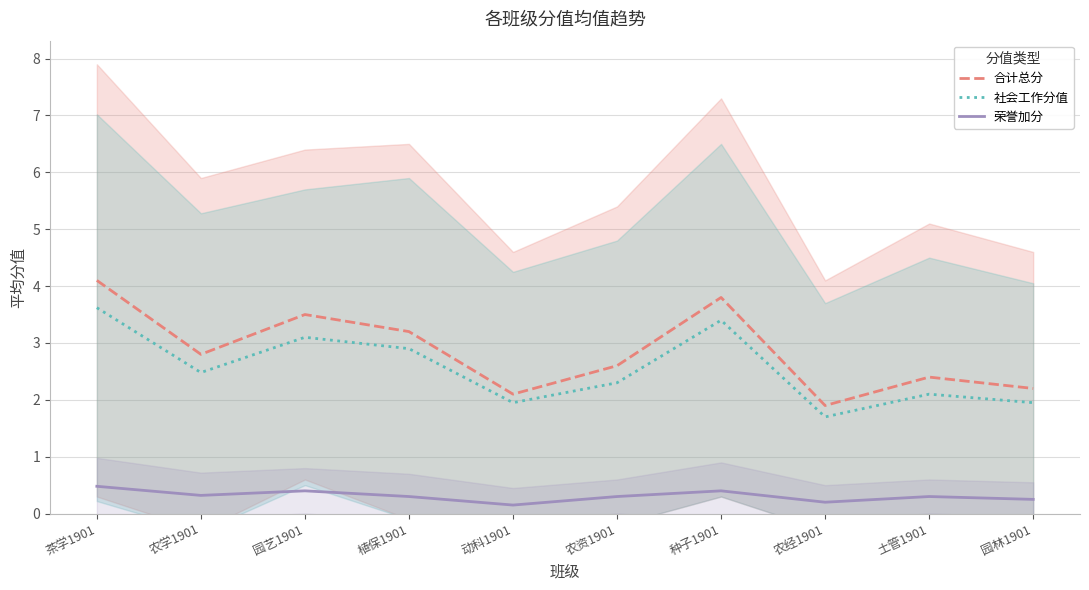

What is the label of the 1st point from the left?

茶学1901